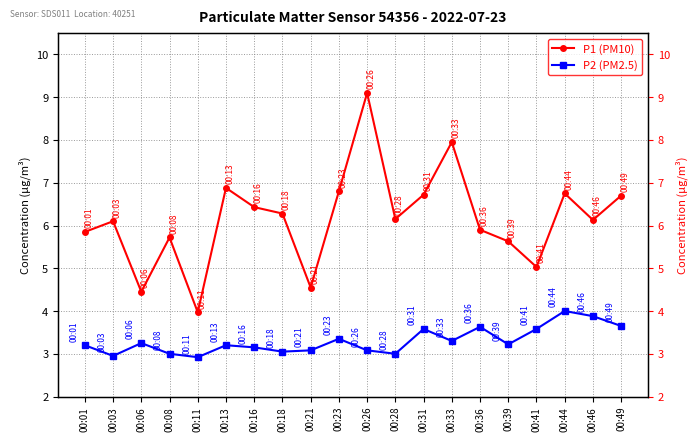

Where is the first local maximum for P1 (PM10)?

00:03